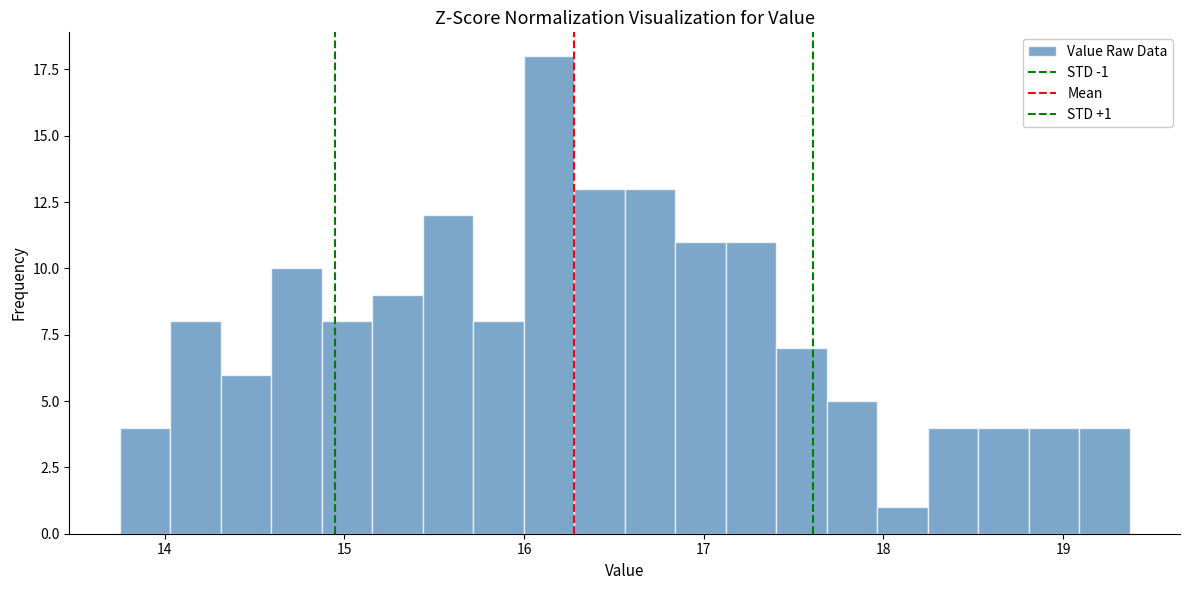

Around what value on the x-axis is the tallest bar? Give the approximate position of its centre, as read against the axis.

16.1